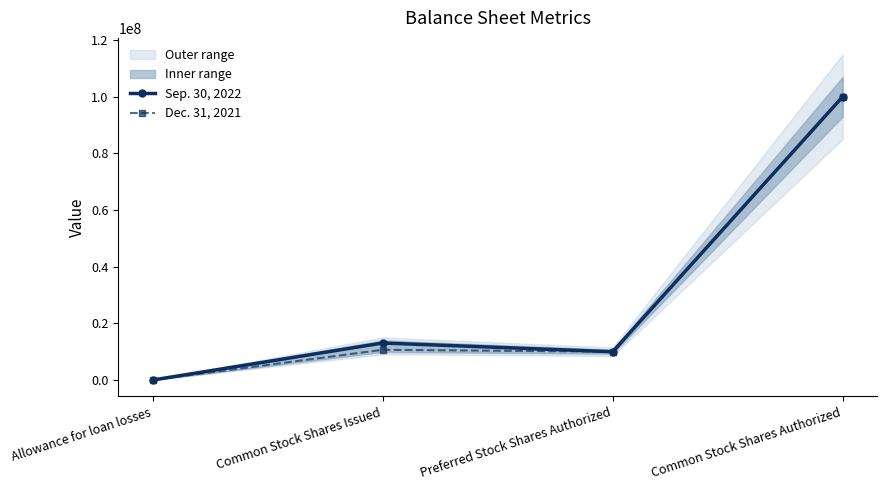

At Common Stock Shares Authorized, list the series in order from largest to smallest.

Sep. 30, 2022, Dec. 31, 2021